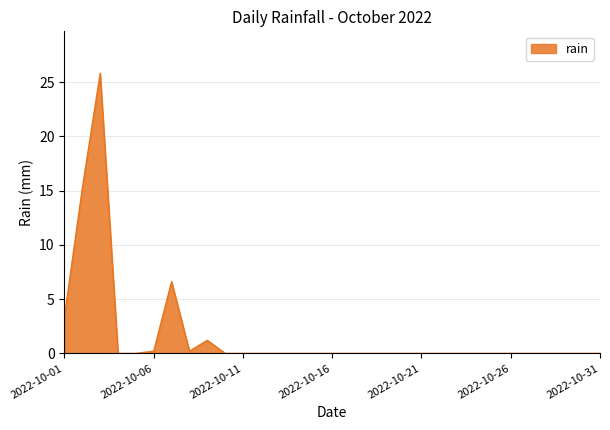

What is the maximum value shown in the chart?

25.8